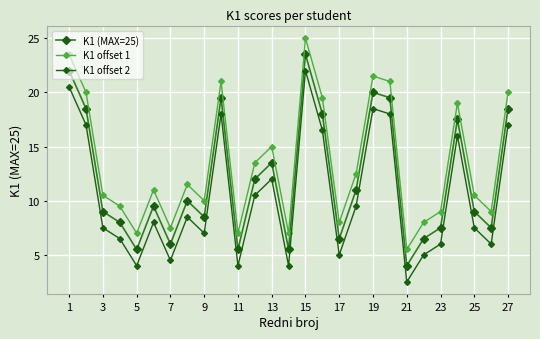

What is the value of the K1 offset 2 point at the 21st from the left?

2.5